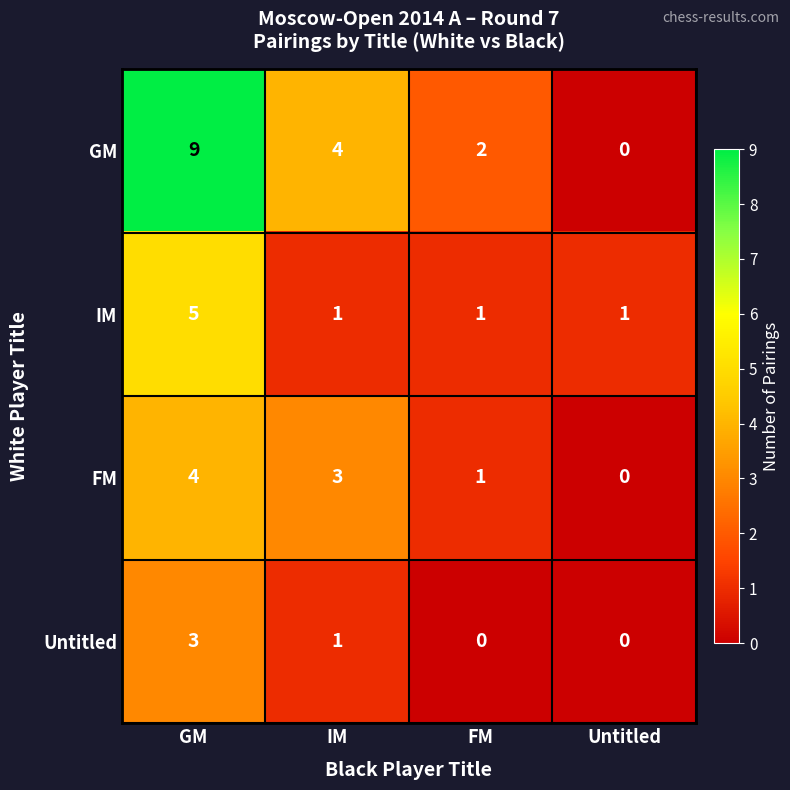

What is the sum of all IM values?

8